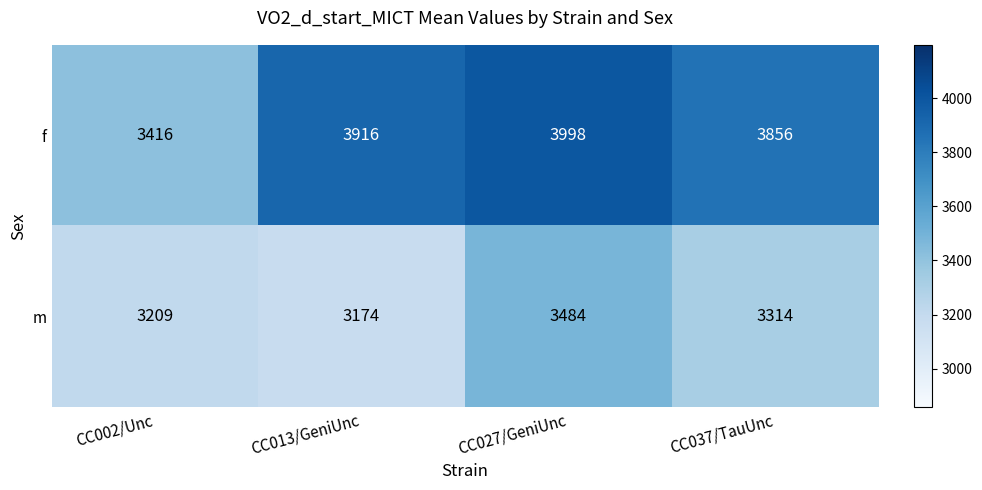

Is it true that m equals 1157 at CC002/Unc?

False